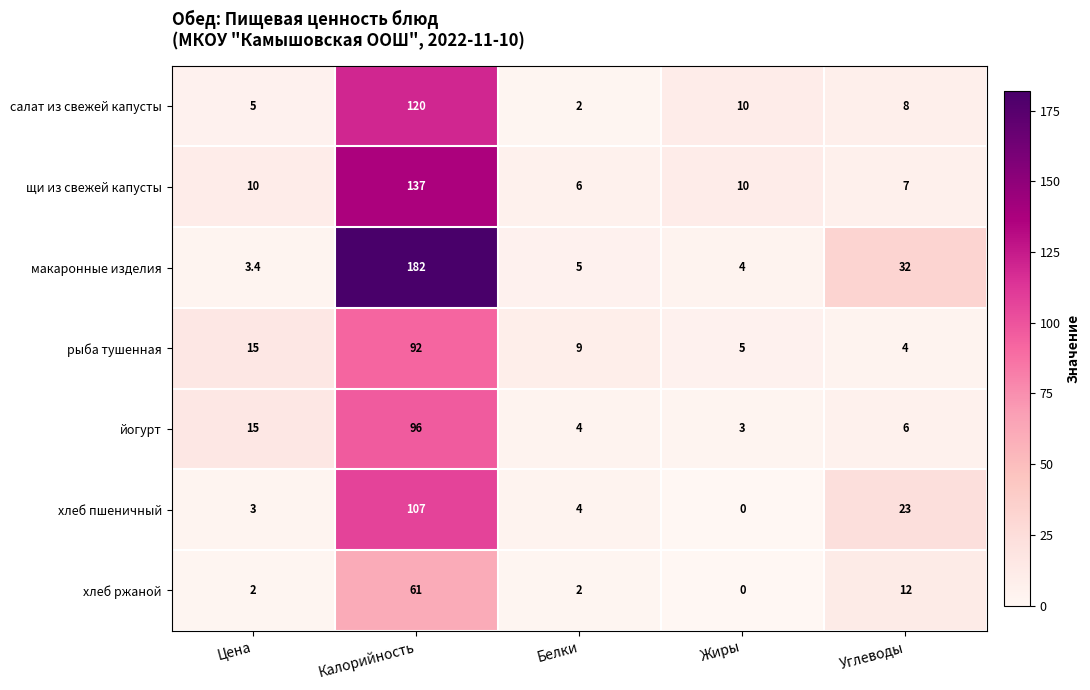

The value of макаронные изделия at Углеводы is 13.9. True or false?

False